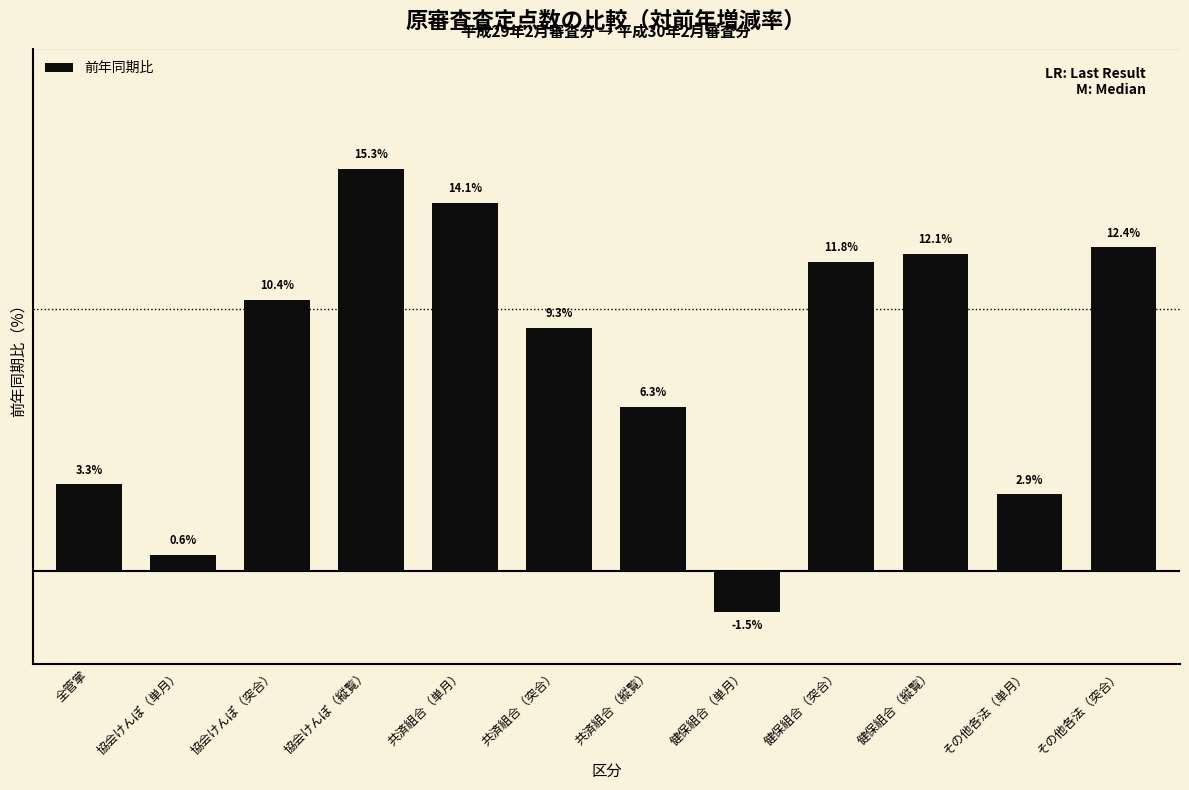

Rank the categories by value from lowest to highest.

健保組合（単月）, 協会けんぽ（単月）, その他各法（単月）, 全管掌, 共済組合（縦覧）, 共済組合（突合）, 協会けんぽ（突合）, 健保組合（突合）, 健保組合（縦覧）, その他各法（突合）, 共済組合（単月）, 協会けんぽ（縦覧）